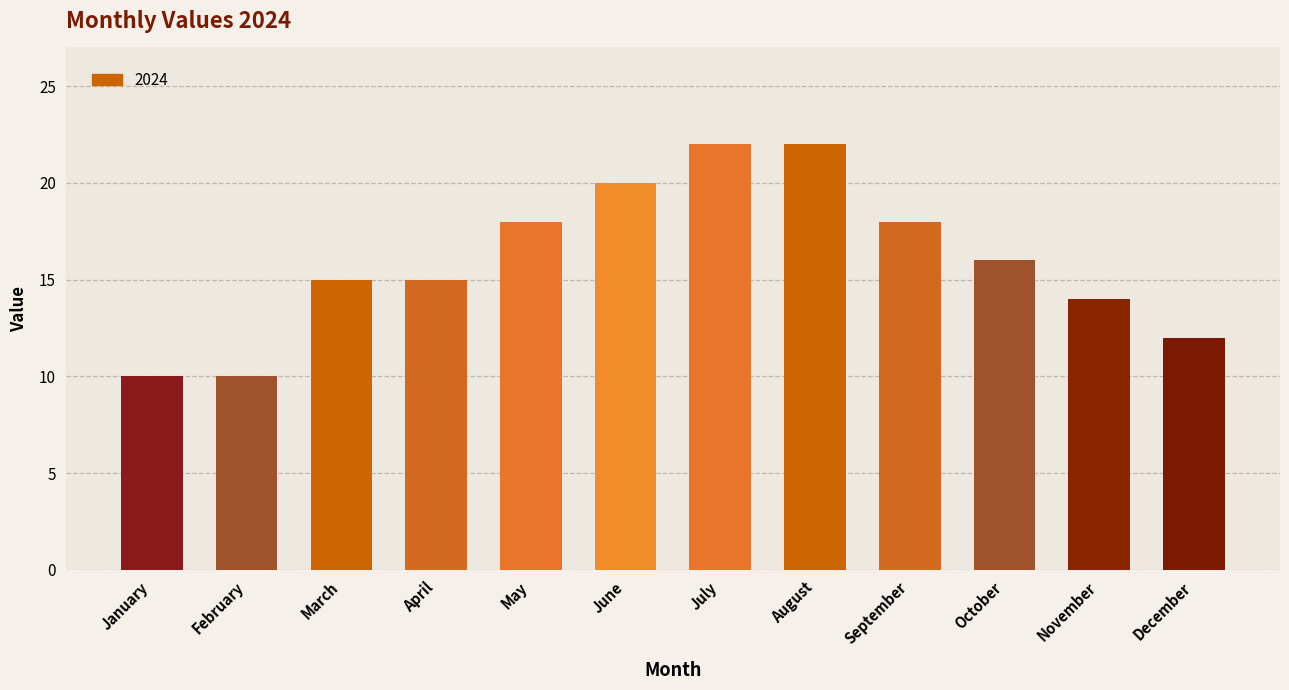

What is the difference between the maximum and second lowest values?

12